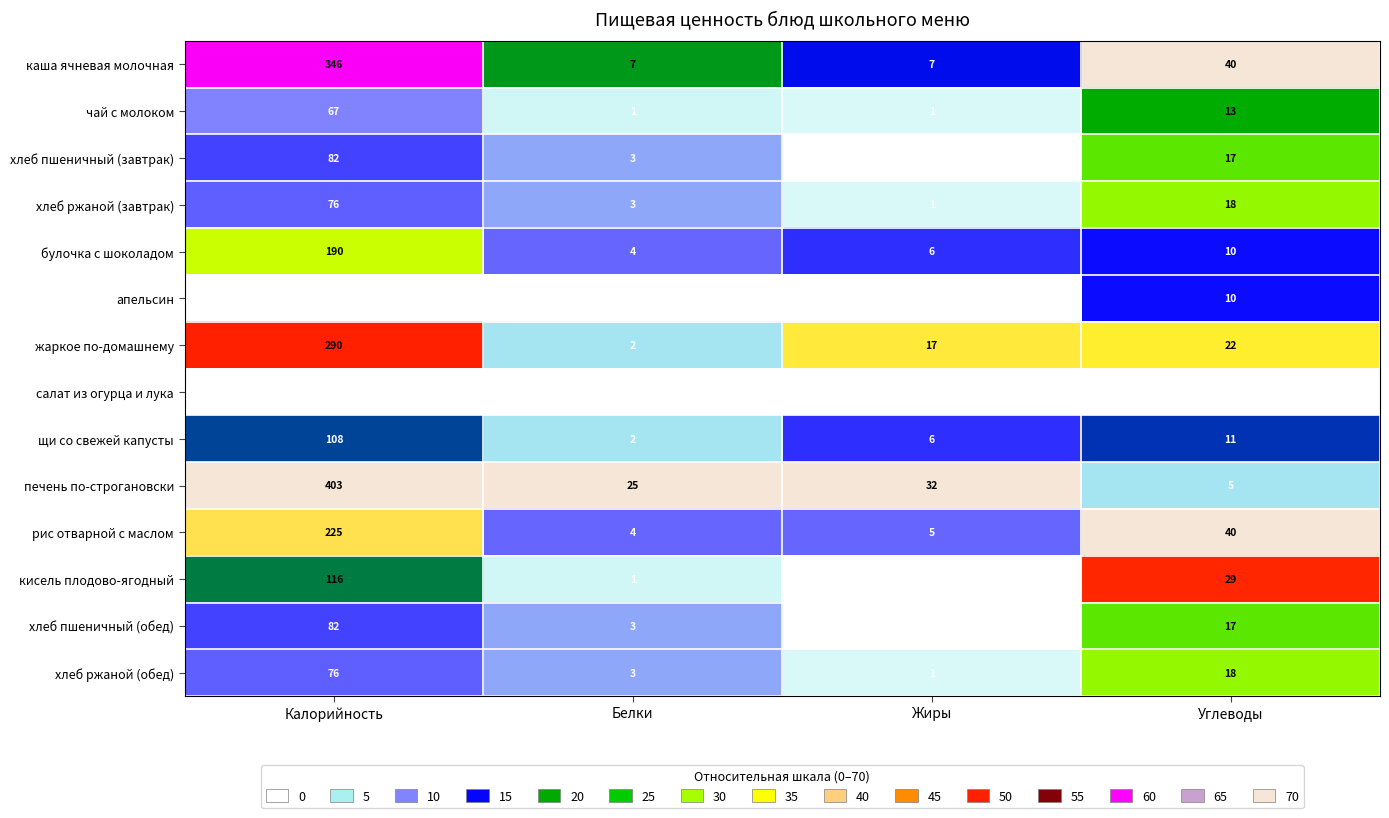

At how many categories does at least one series exceed 0?

4